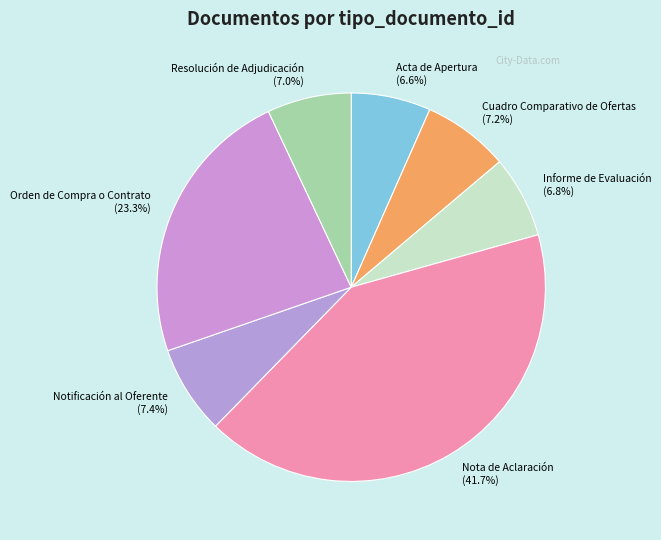

To the nearest percent, what percentage of the pie is Notificación al Oferente?

7%